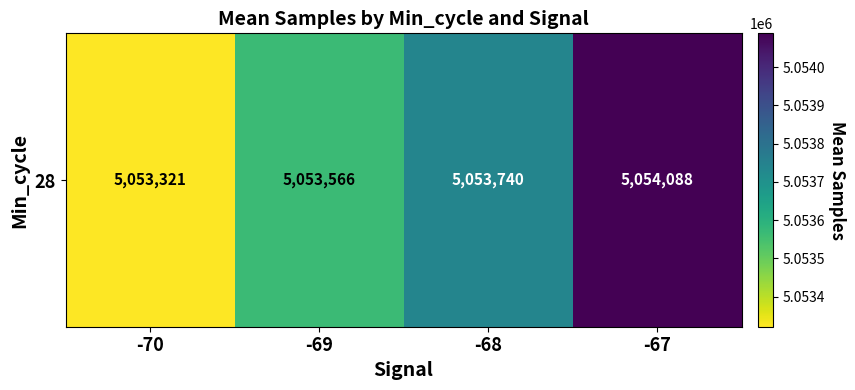

At which label is the value closest to 5053704?

-68